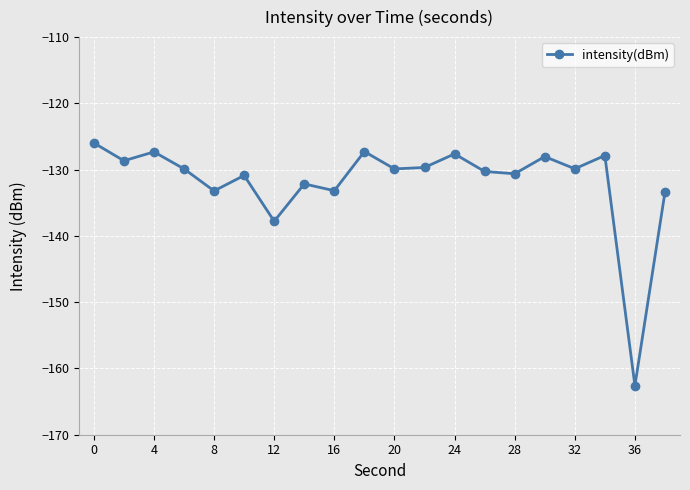

What is the difference between the maximum and second lowest values?

11.8